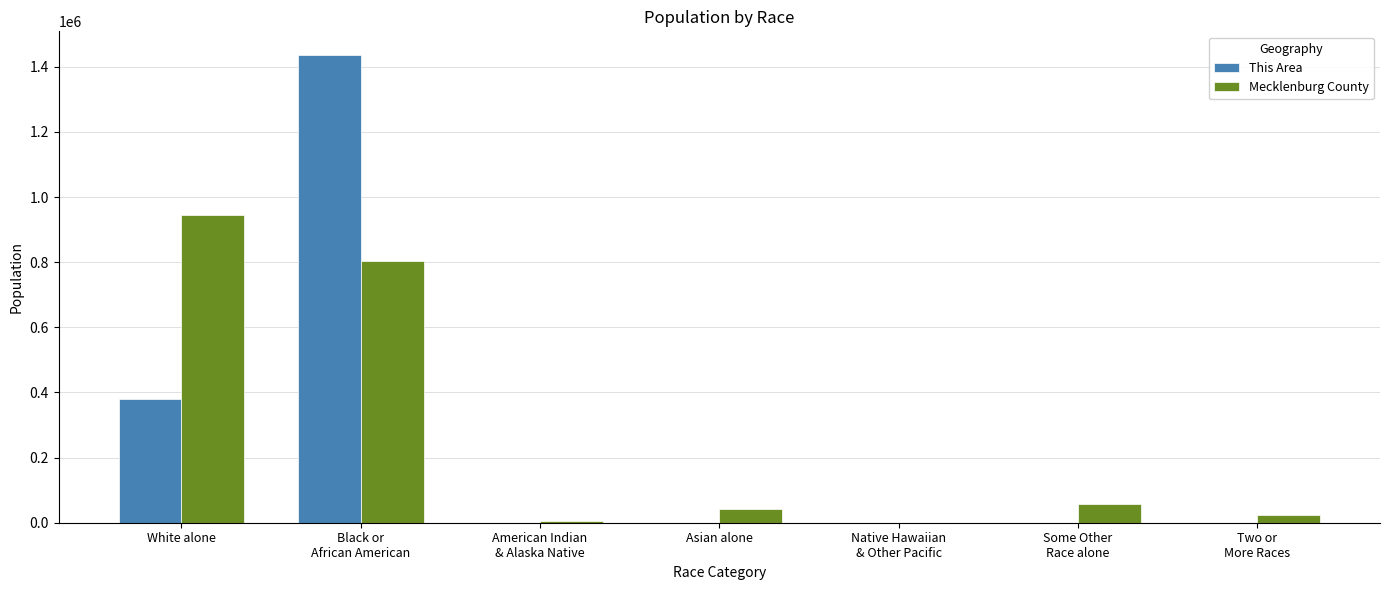

Count the number of categories in the chart.

7